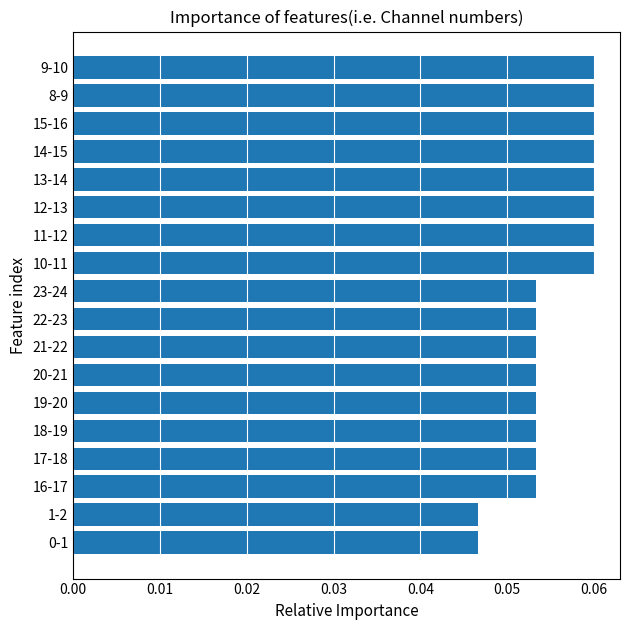

How many bars are there in total?

18